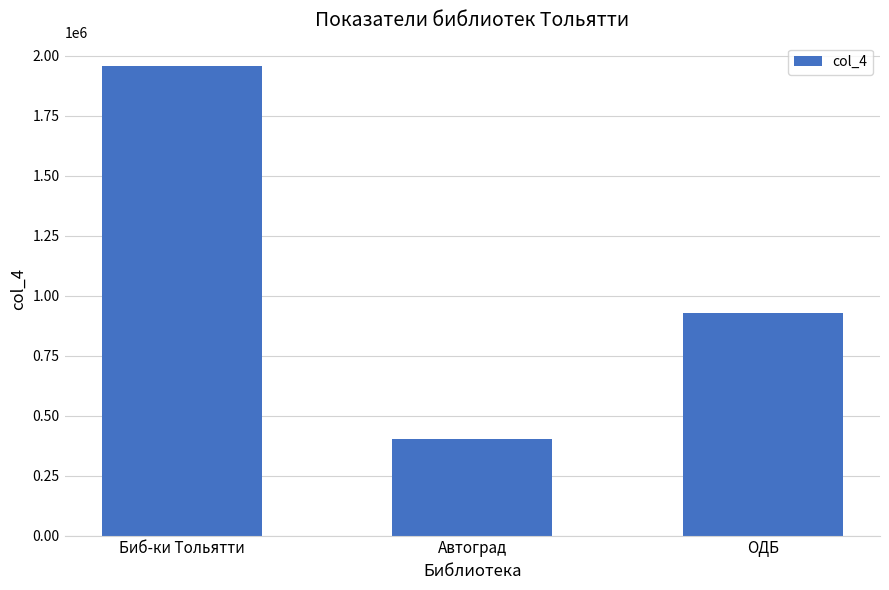

How many bars are there in total?

3